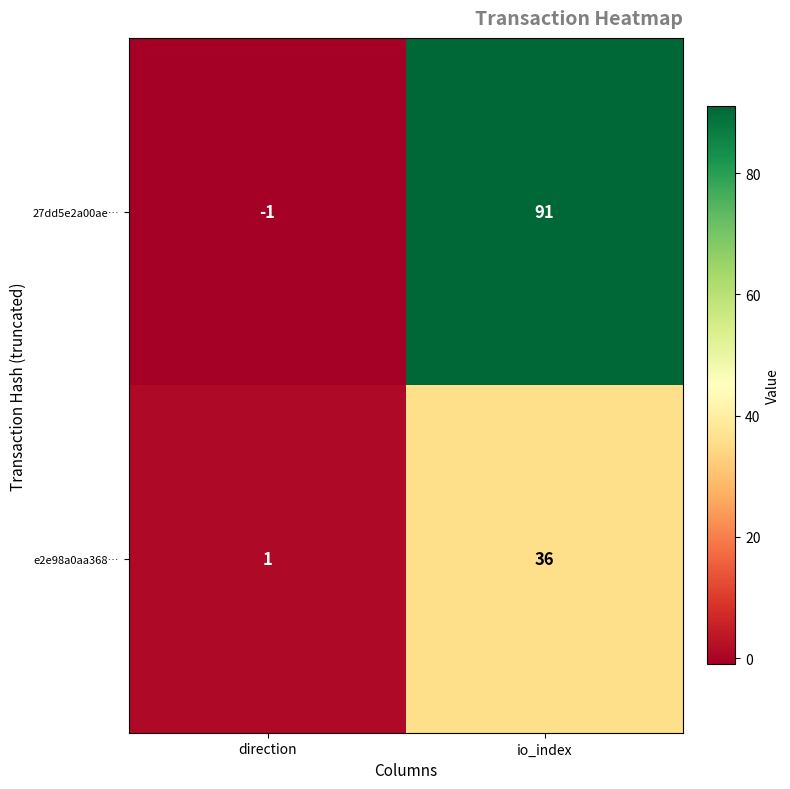

Which series changed the most between direction and io_index?

27dd5e2a00ae…